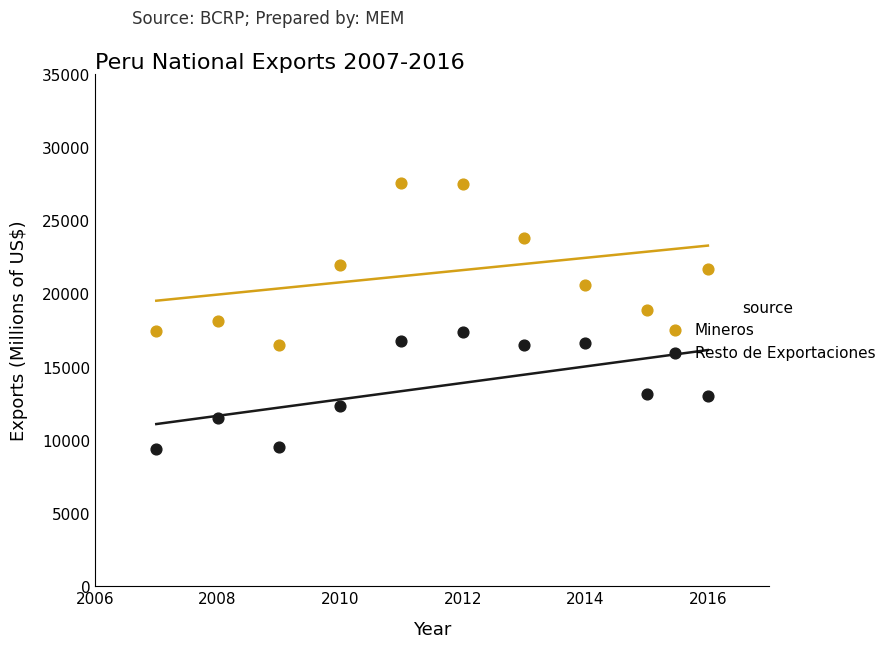

What are all the series names shown in the legend?

Mineros, Resto de Exportaciones